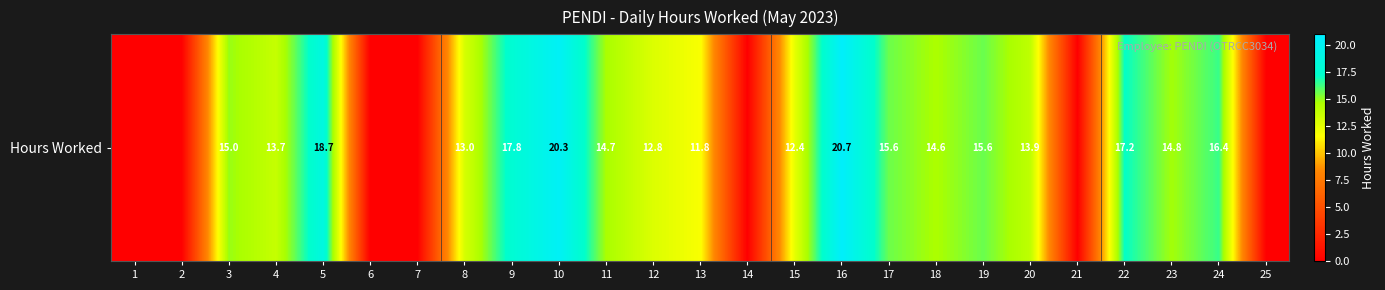

What is the change in value from 6 to 17?

+15.6